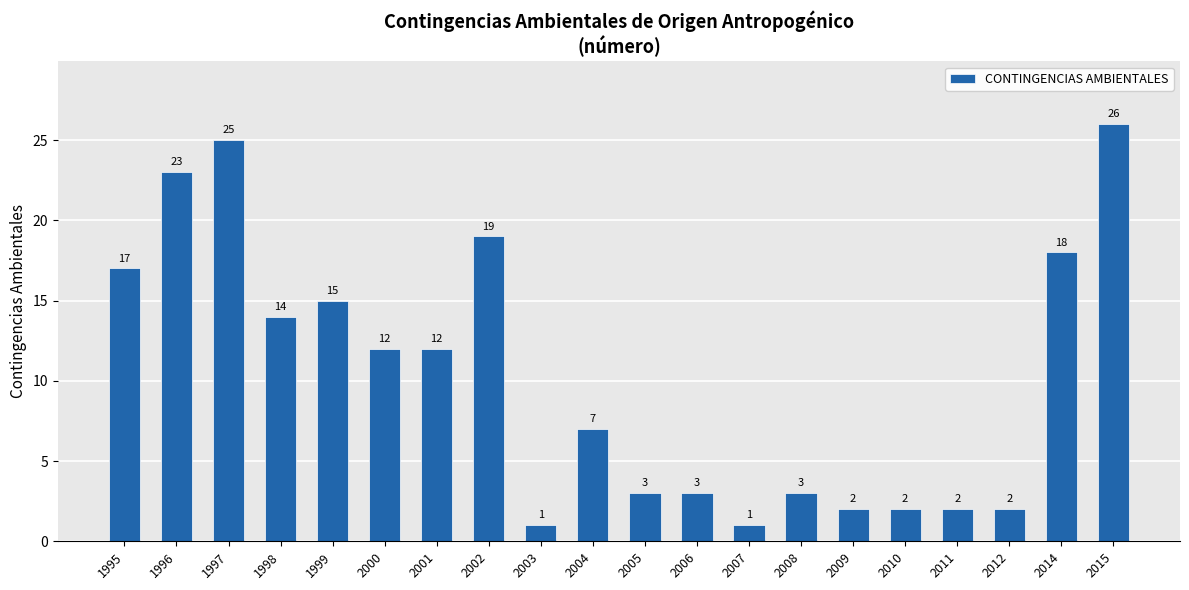

Reading left to right, list all the values displayed in this chart.

17	23	25	14	15	12	12	19	1	7	3	3	1	3	2	2	2	2	18	26